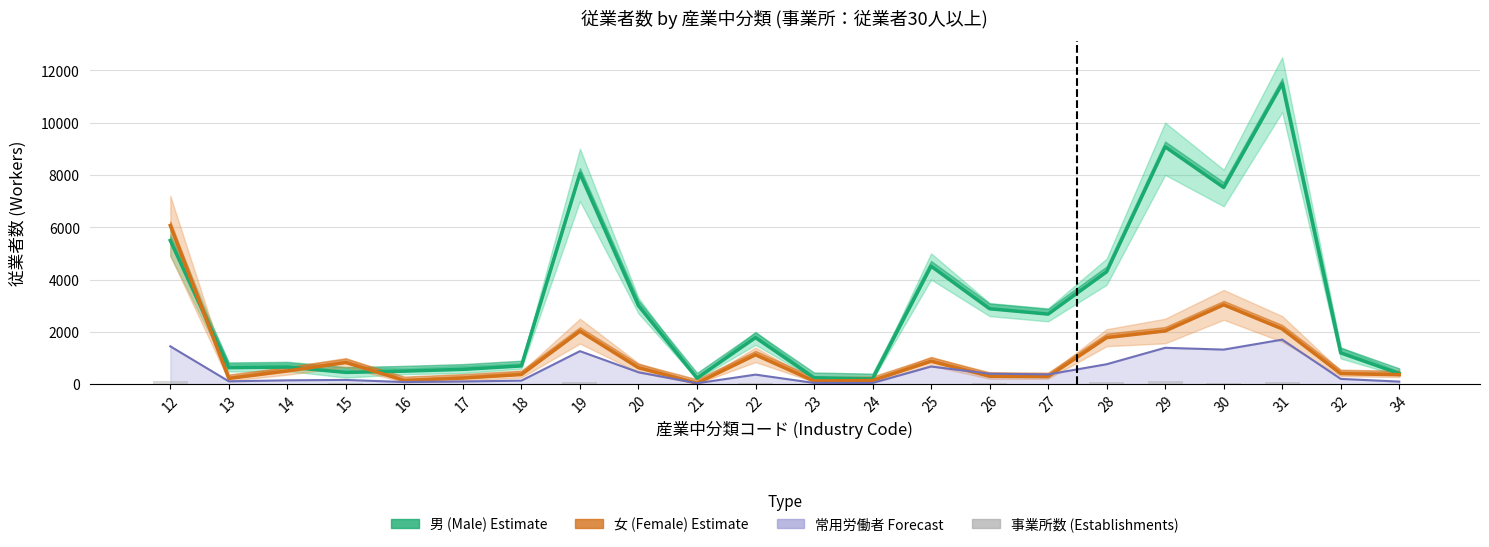

Are the bars horizontal?

No